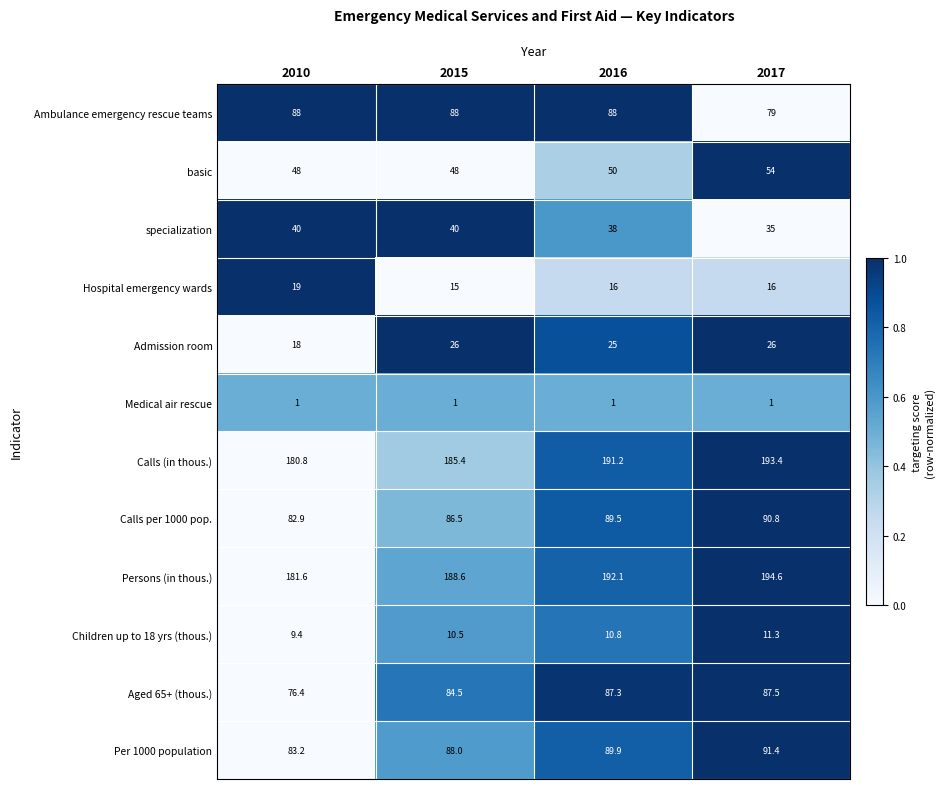

Which series changed the most between 2010 and 2017?

Persons (in thous.)